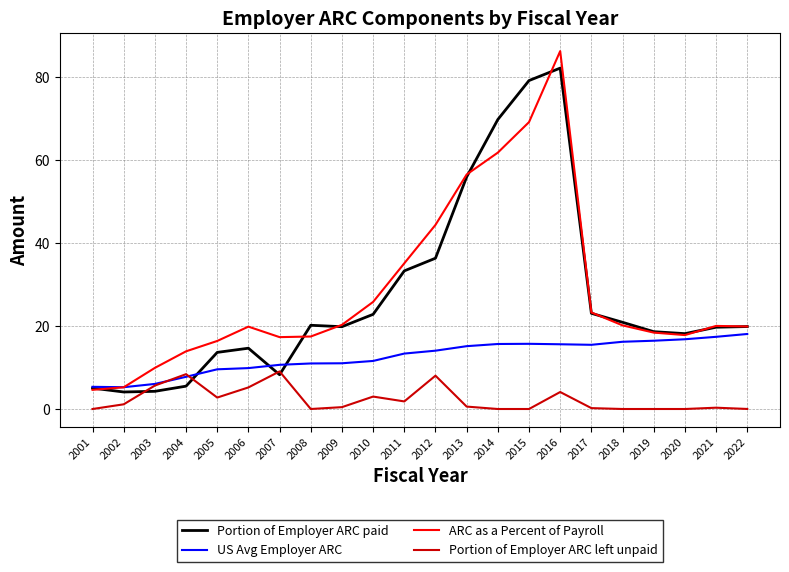

List the series in order of their peak value, highest first.

ARC as a Percent of Payroll, Portion of Employer ARC paid, US Avg Employer ARC, Portion of Employer ARC left unpaid